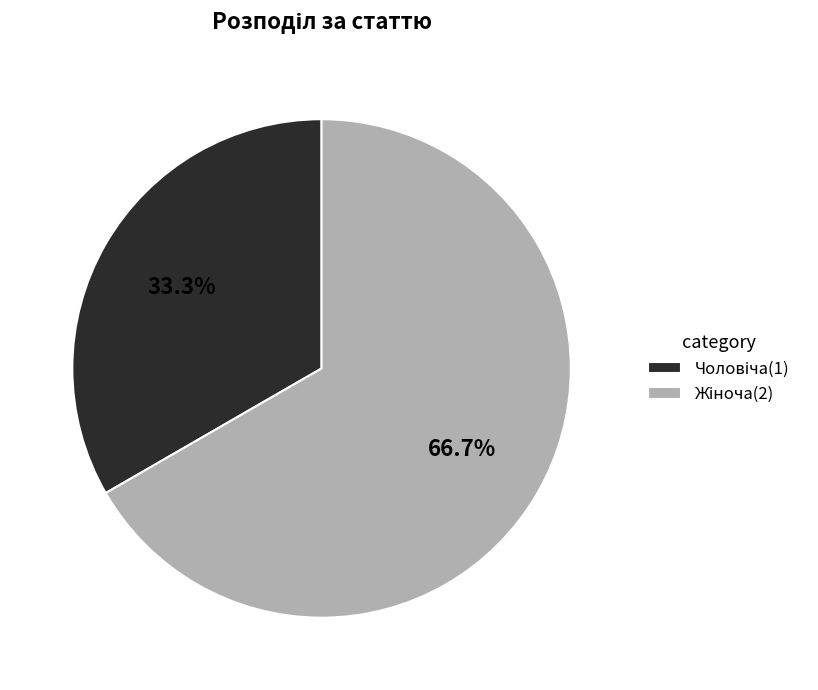

How many segments does this pie chart have?

2